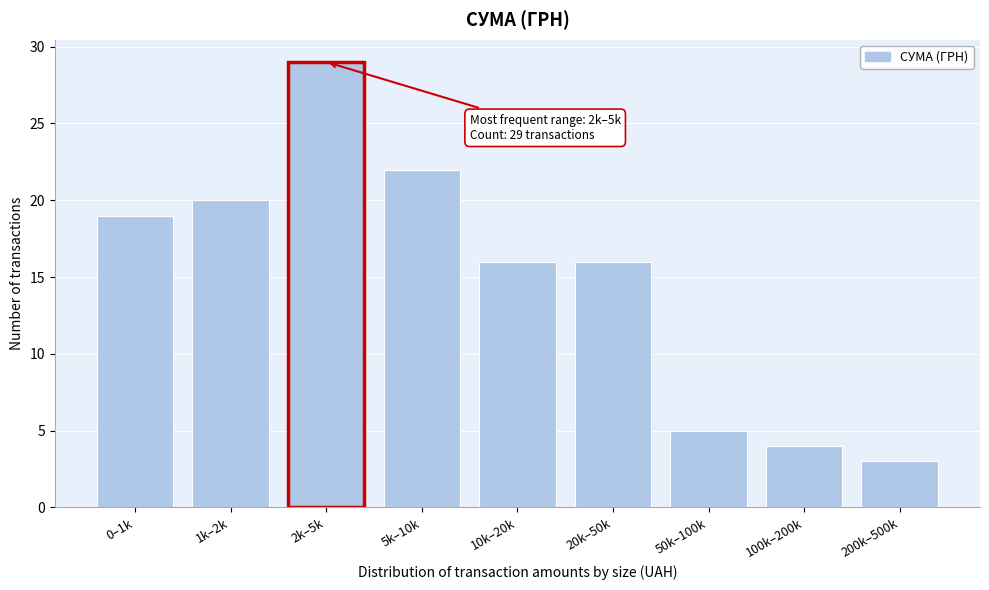

Reading left to right, what are all the values shown in this chart?

19	20	29	22	16	16	5	4	3